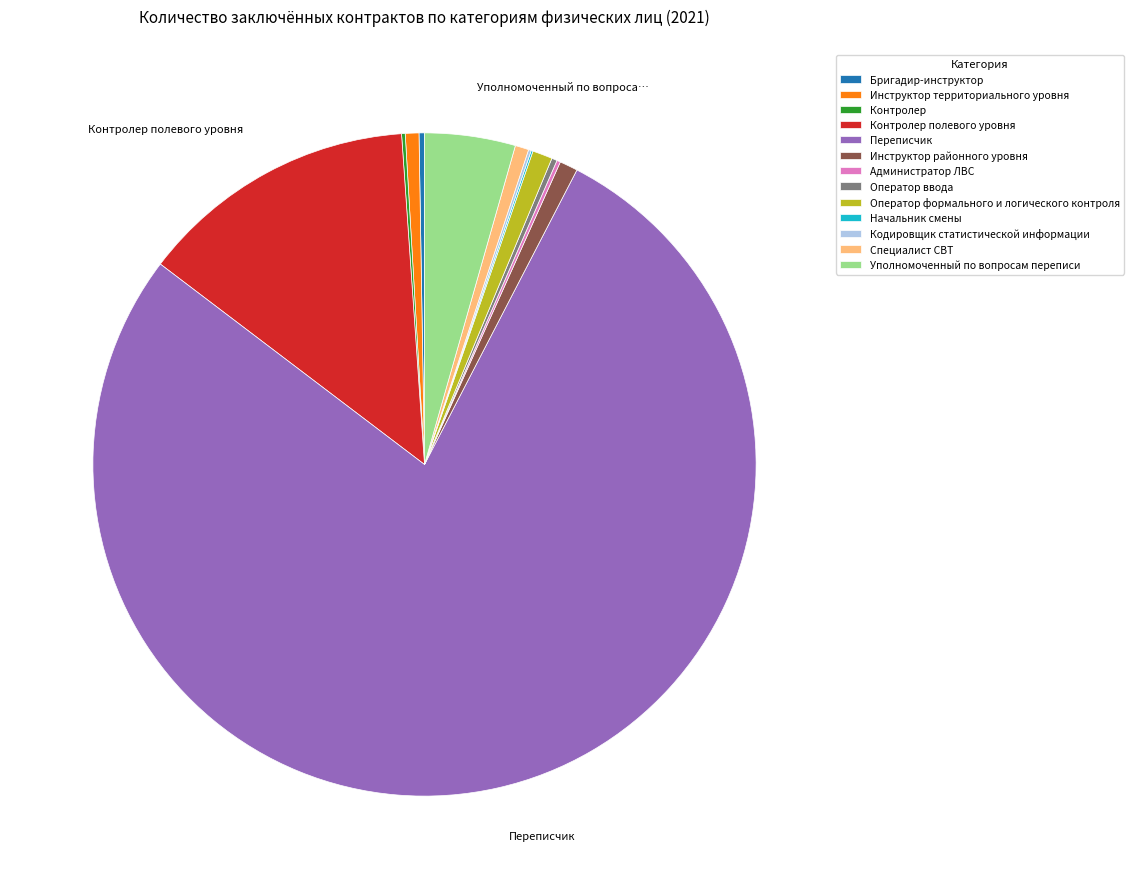

The Переписчик slice represents 78% of the pie. True or false?

True